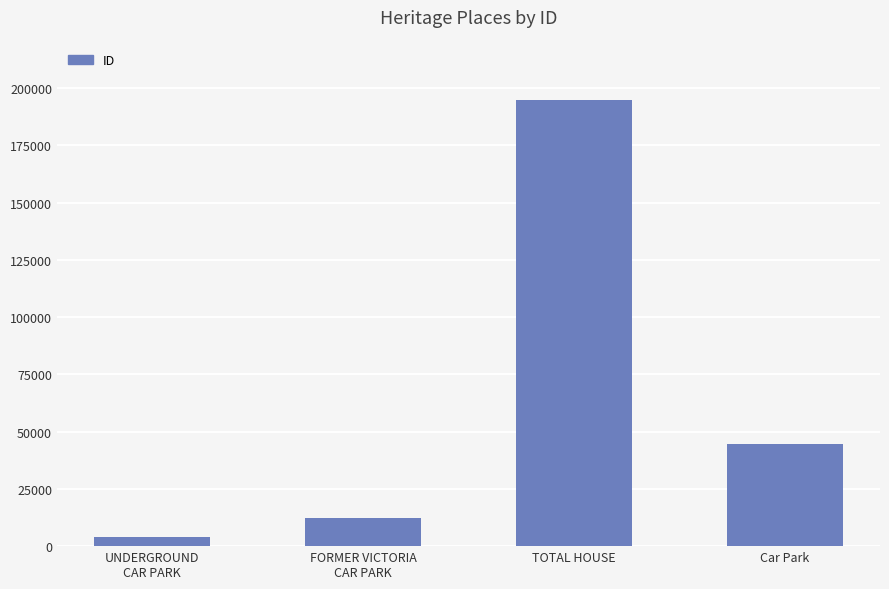

What is the minimum value shown in the chart?

3808